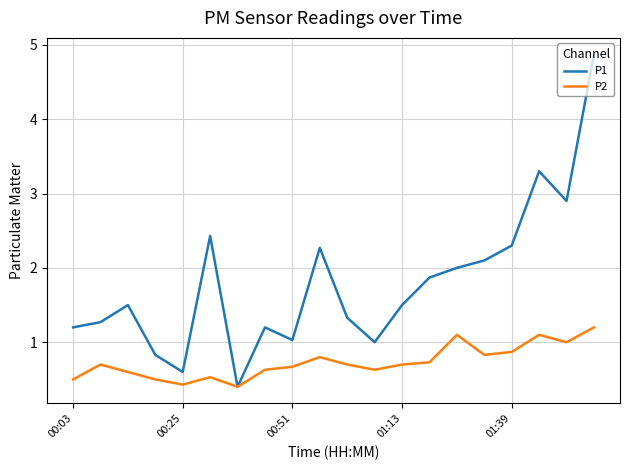

Which series has the largest total across all categories?

P1